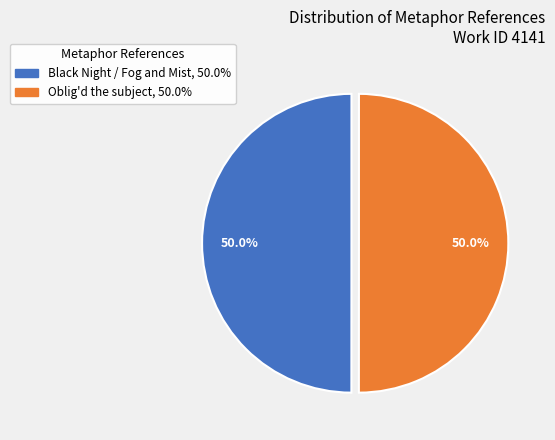

Count the number of slices in the pie.

2